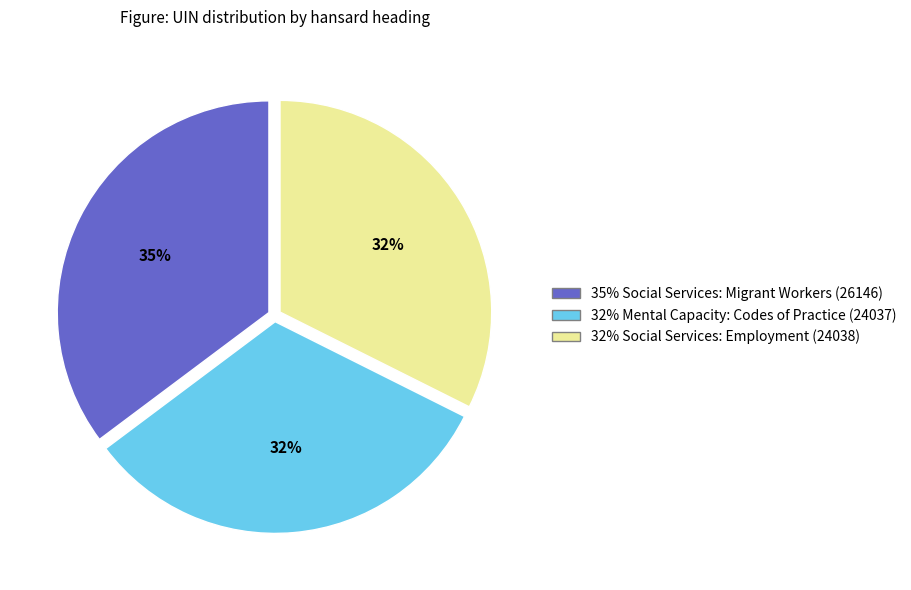

Does any single category account for the majority?

No